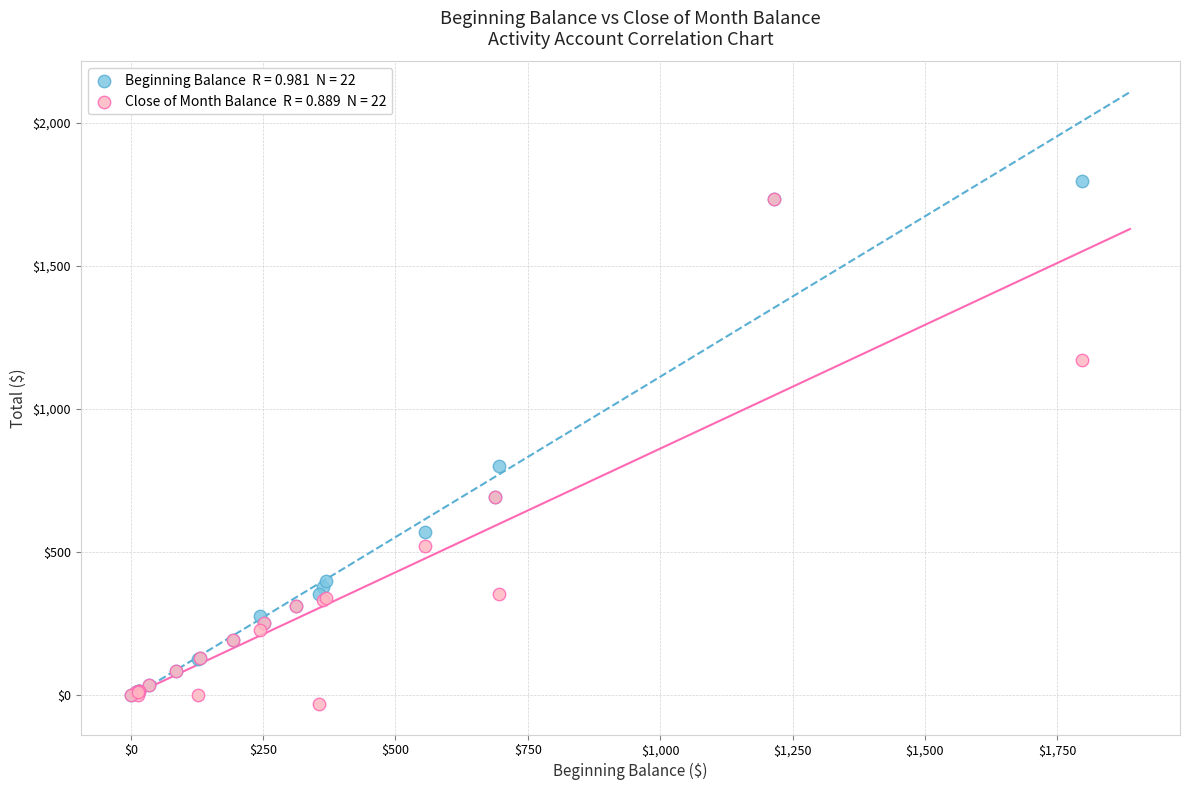

Across all series, what Y value is closest to 884?

802.9